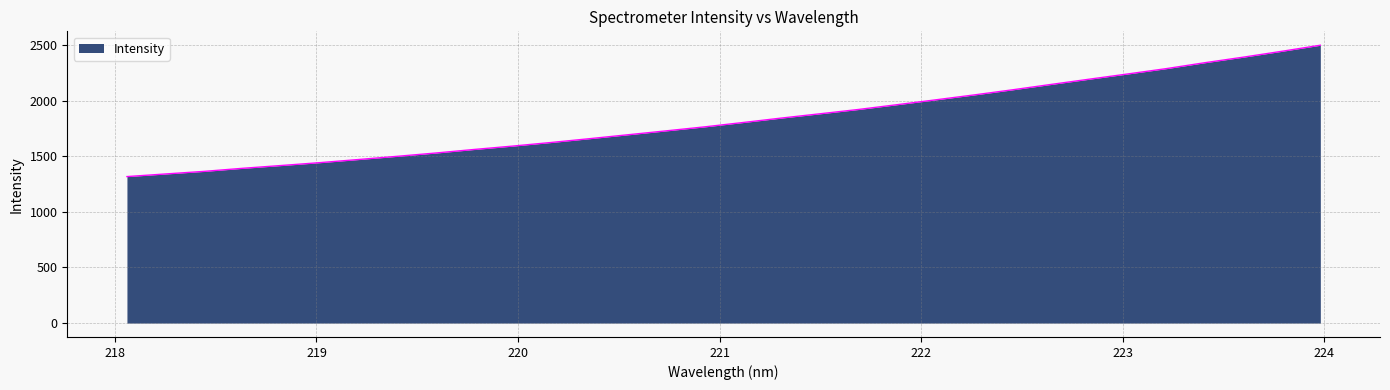

What is the smallest value displayed?

1317.0